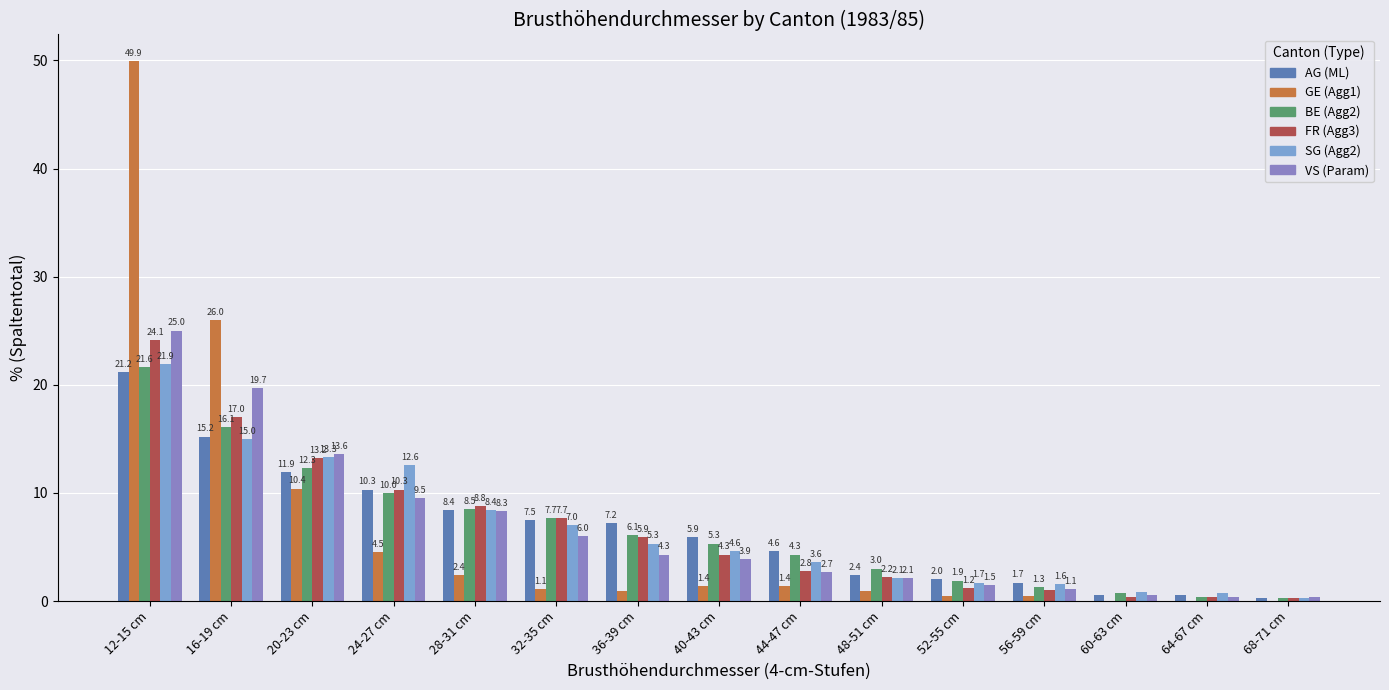

What is the total value across all series at 20-23 cm?

74.7